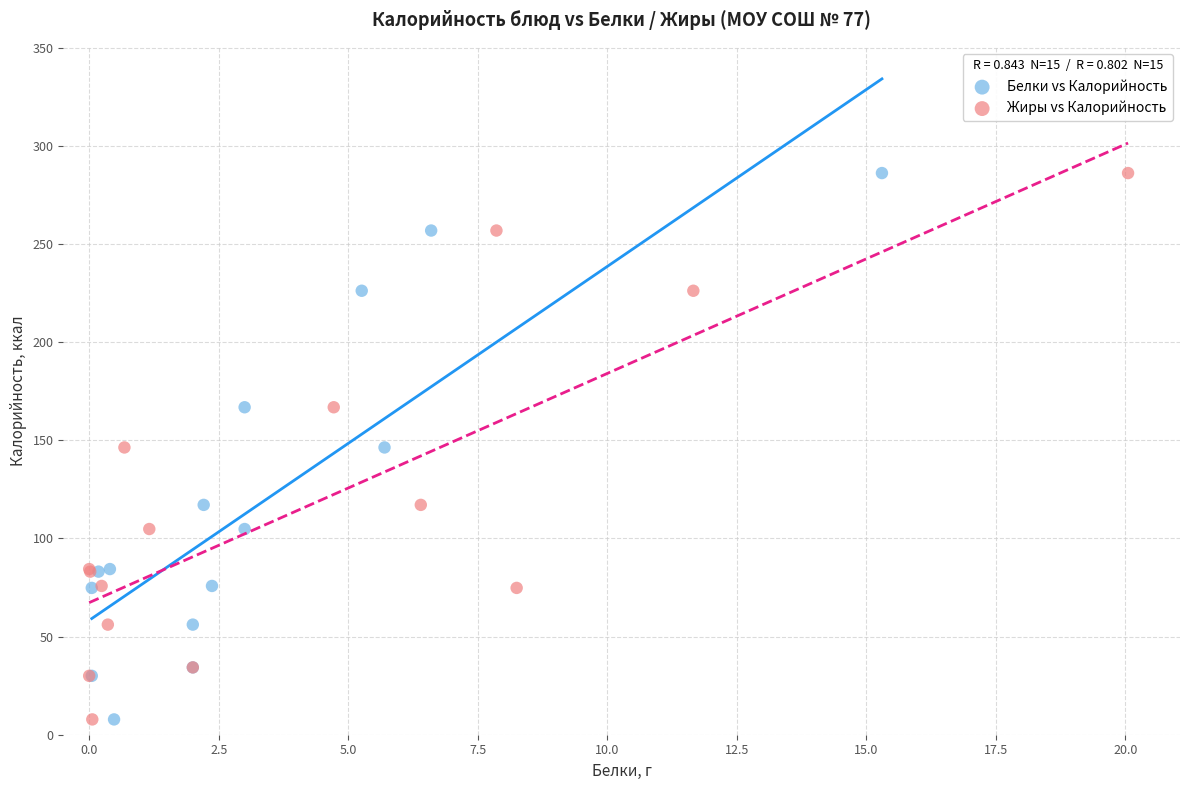

What are all the series names shown in the legend?

Белки vs Калорийность, Жиры vs Калорийность